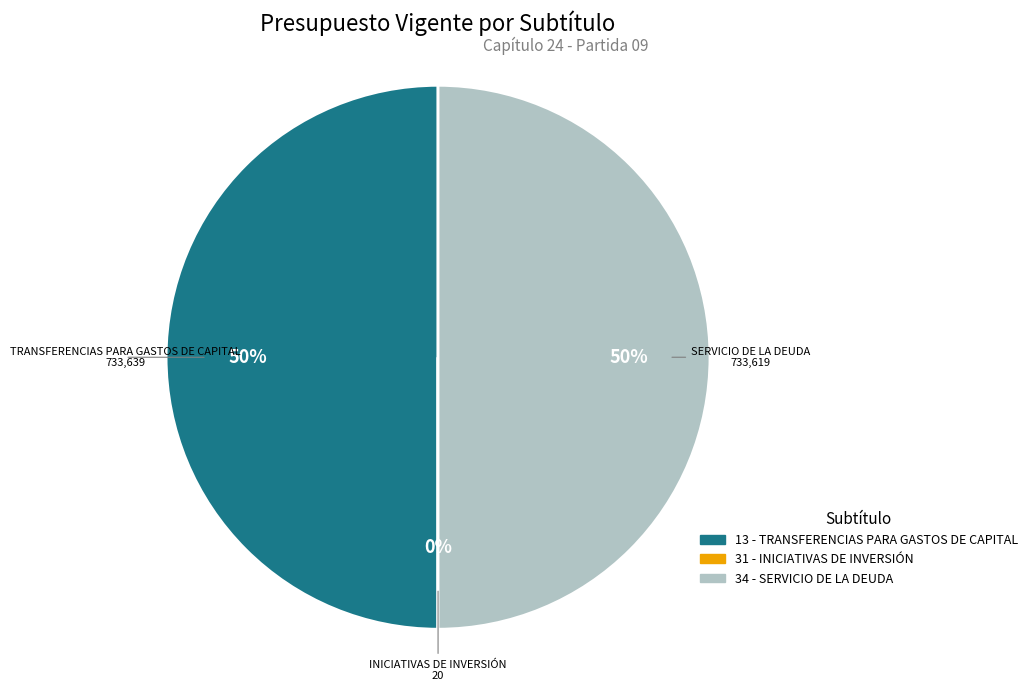

To the nearest percent, what percentage of the pie is 13 - TRANSFERENCIAS PARA GASTOS DE CAPITAL?

50%